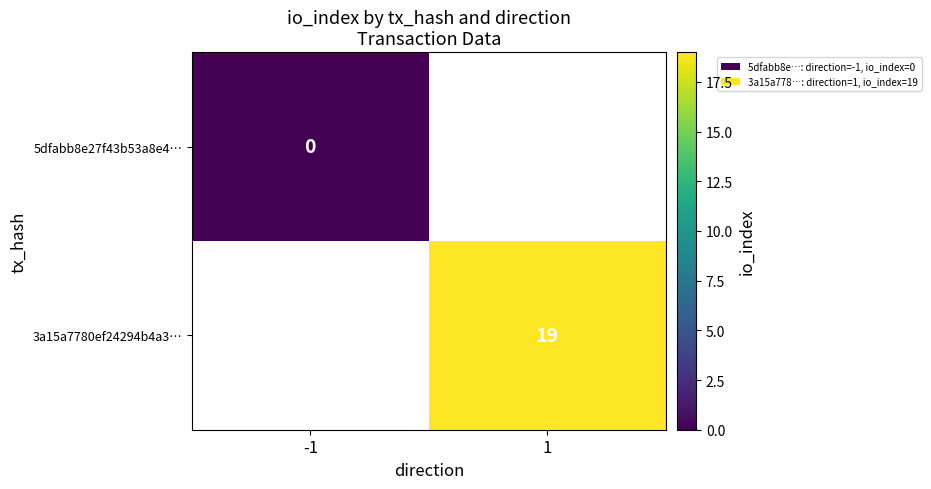

True or false: 3a15a7780ef24294b4a3… has a value of 19 at 1.

True